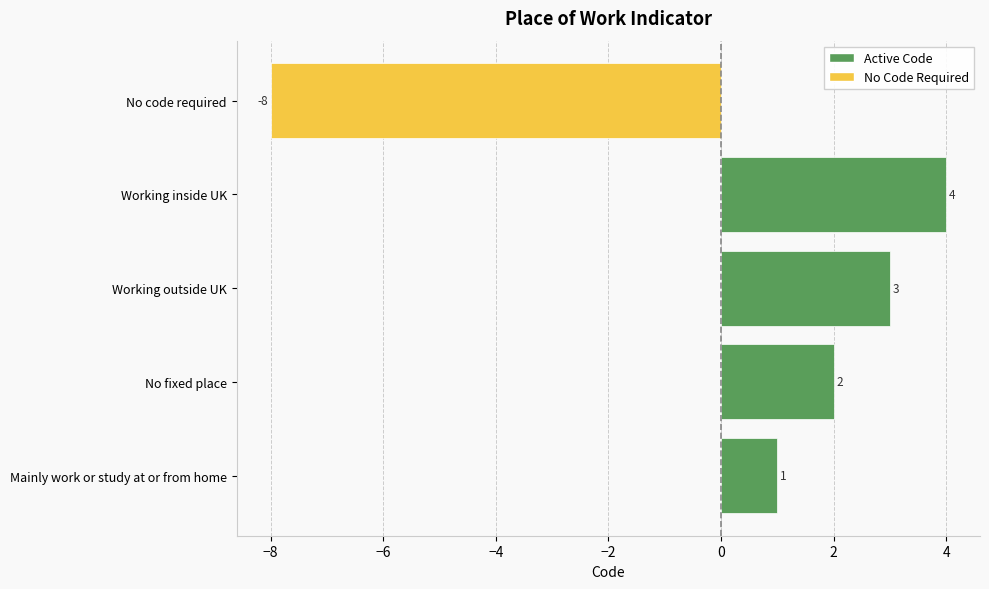

Count the number of data series in this chart.

1